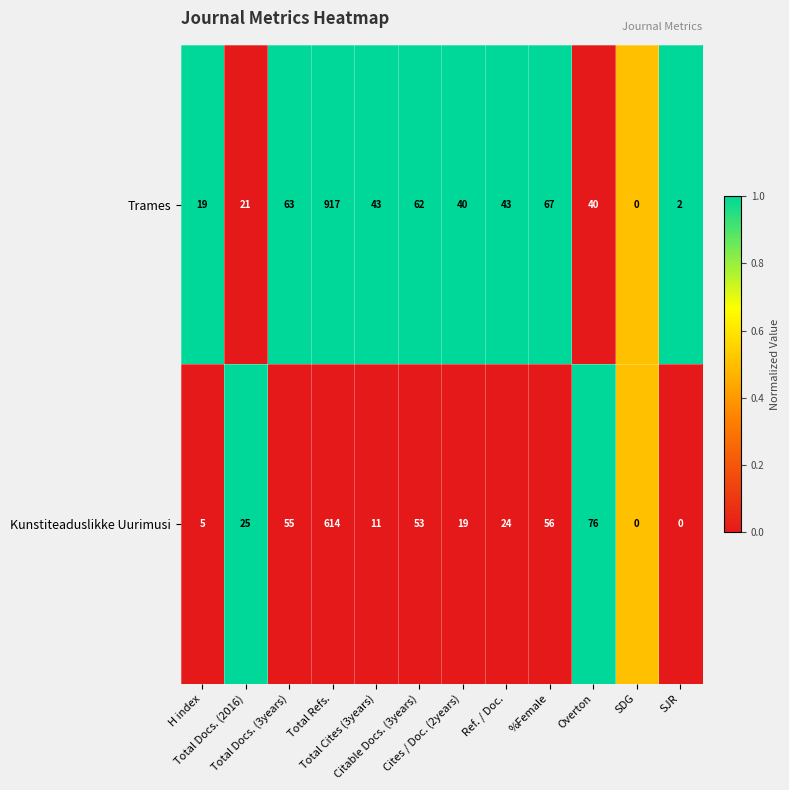

Rank the series by their maximum value, from lowest to highest.

Kunstiteaduslikke Uurimusi, Trames